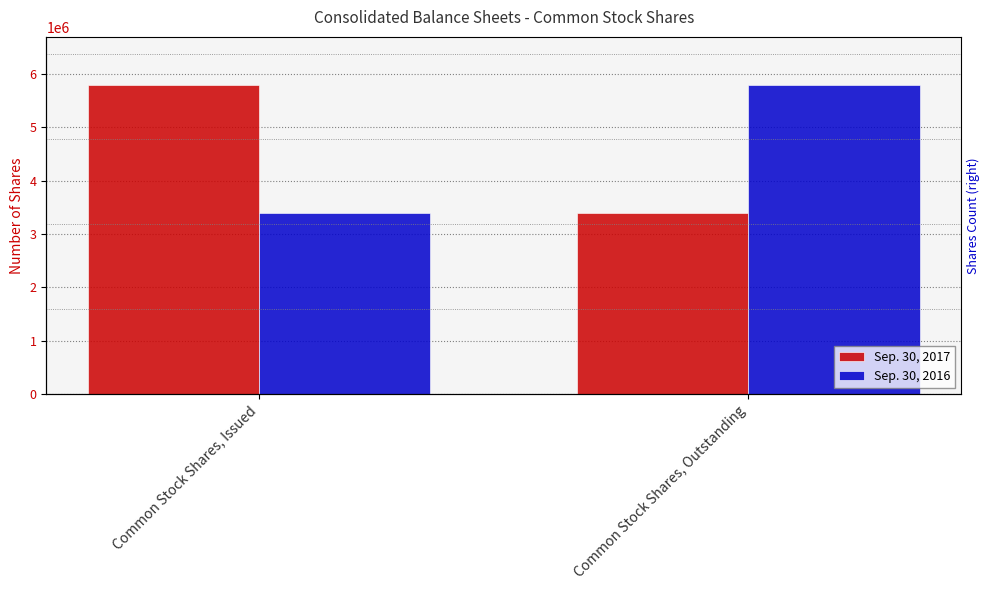

The Sep. 30, 2016 series shows 2232376 at Common Stock Shares, Issued. True or false?

False